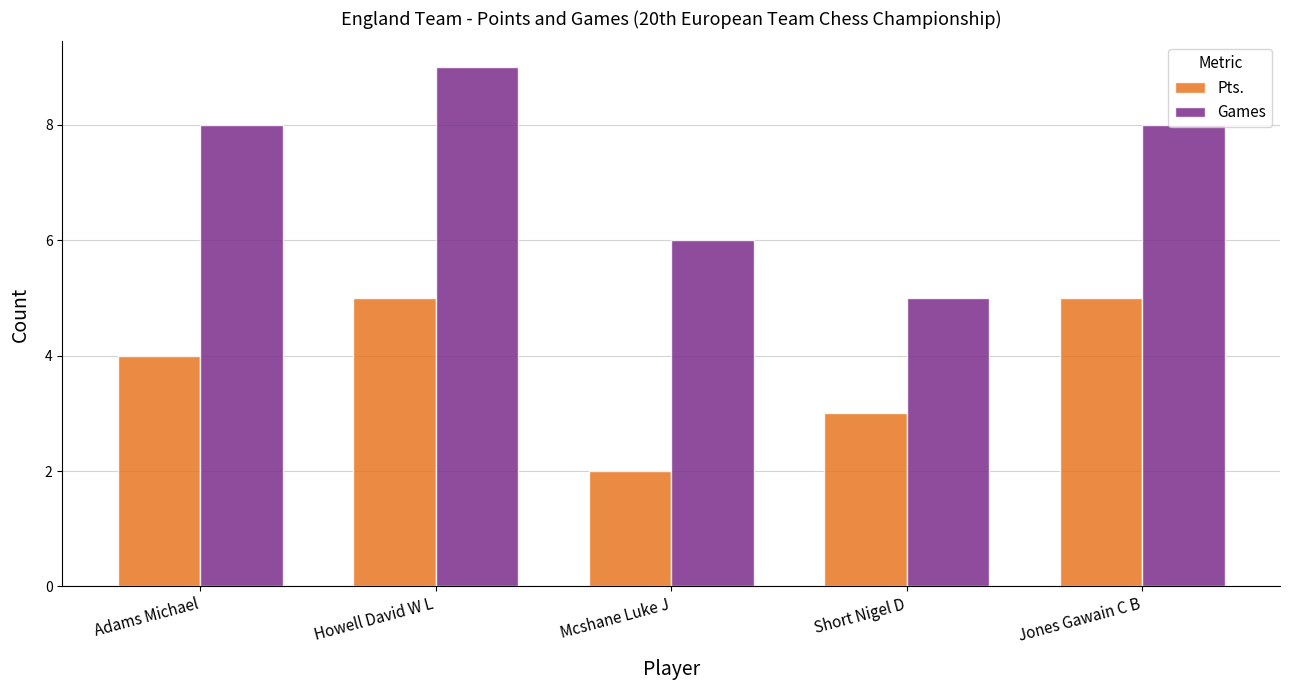

Read the Pts. value at Adams Michael.

4